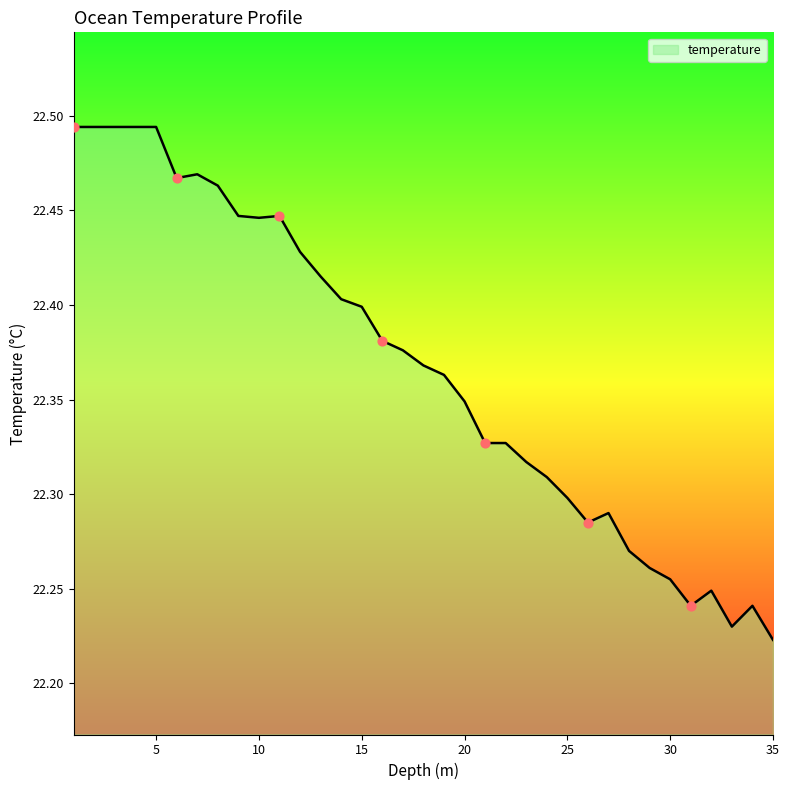

What is the difference between the maximum and minimum values?

0.3